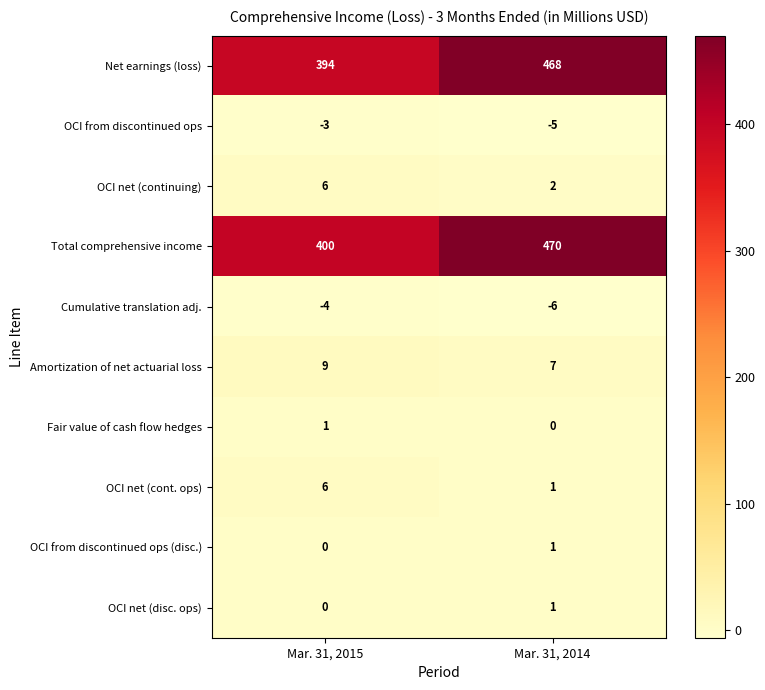

Reading left to right, transcribe all the data shown in this chart.

Net earnings (loss): Mar. 31, 2015=394	Mar. 31, 2014=468
OCI from discontinued ops: Mar. 31, 2015=-3	Mar. 31, 2014=-5
OCI net (continuing): Mar. 31, 2015=6	Mar. 31, 2014=2
Total comprehensive income: Mar. 31, 2015=400	Mar. 31, 2014=470
Cumulative translation adj.: Mar. 31, 2015=-4	Mar. 31, 2014=-6
Amortization of net actuarial loss: Mar. 31, 2015=9	Mar. 31, 2014=7
Fair value of cash flow hedges: Mar. 31, 2015=1	Mar. 31, 2014=0
OCI net (cont. ops): Mar. 31, 2015=6	Mar. 31, 2014=1
OCI from discontinued ops (disc.): Mar. 31, 2015=0	Mar. 31, 2014=1
OCI net (disc. ops): Mar. 31, 2015=0	Mar. 31, 2014=1